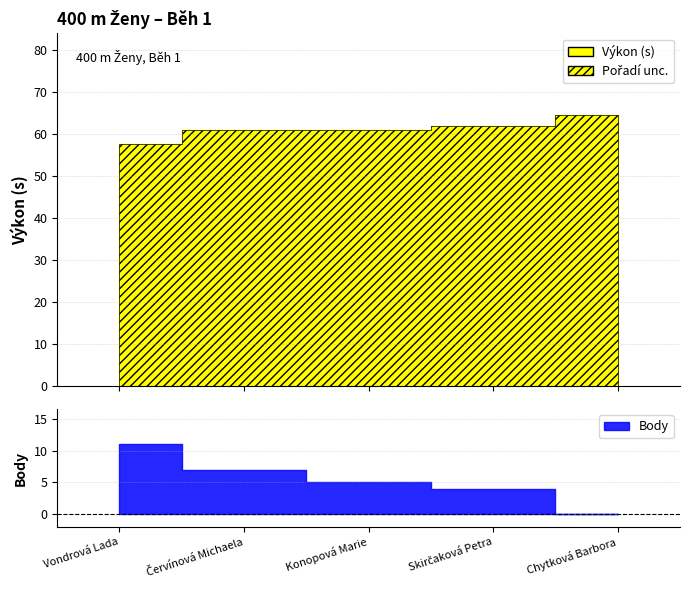

What are all the series names shown in the legend?

Pořadí, Výkon, Body